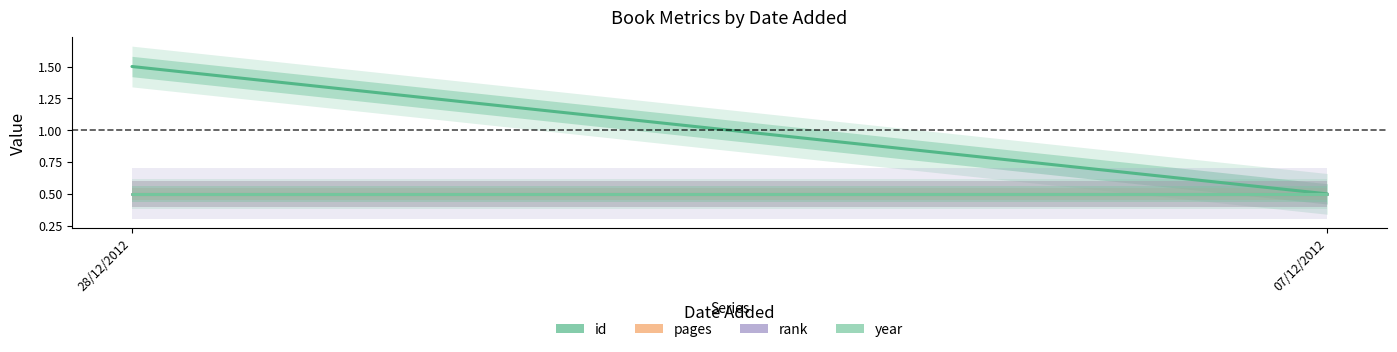

At which label does pages reach its minimum?

28/12/2012